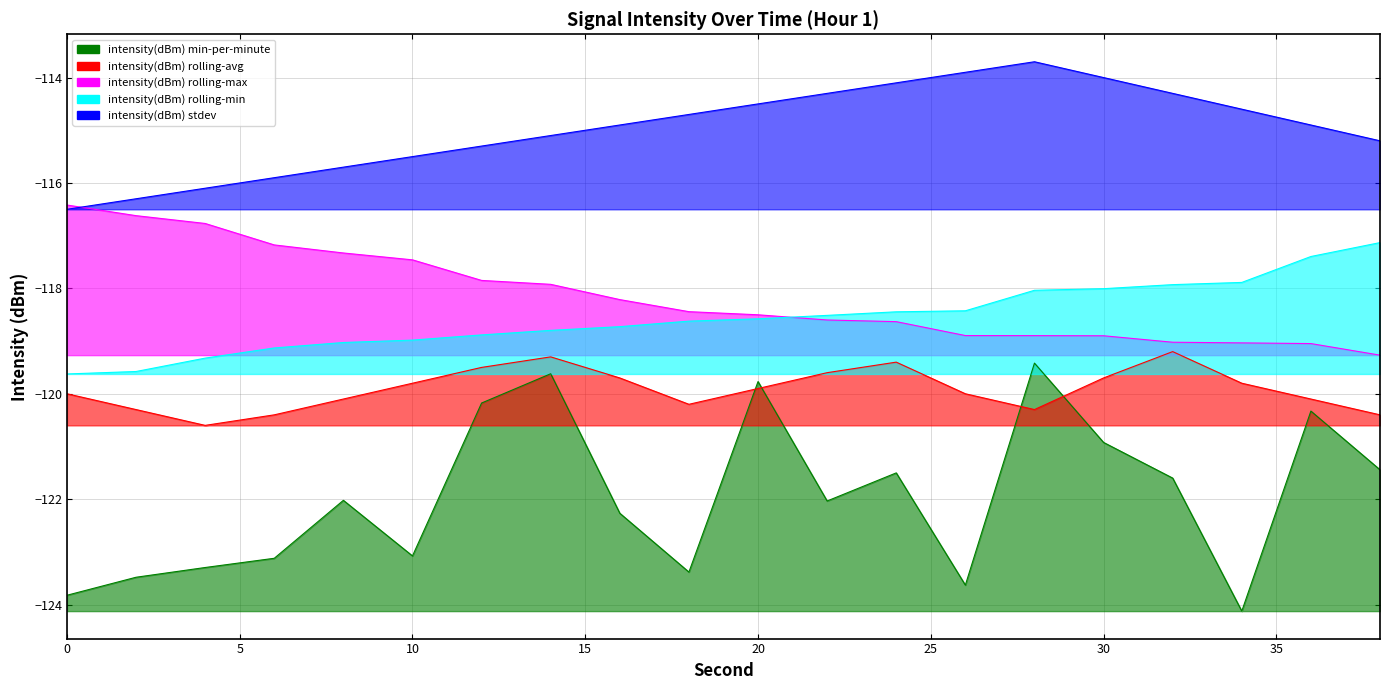

Which label corresponds to the smallest value in the chart?

34